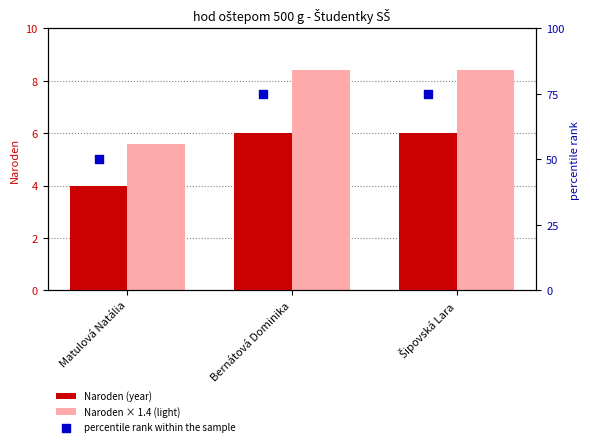

Which series contains the highest Y value?

percentile rank within the sample